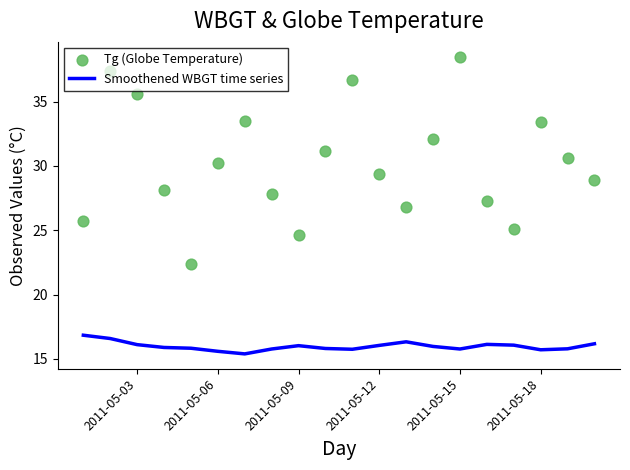

Which series reaches the minimum Y coordinate?

Smoothened WBGT time series